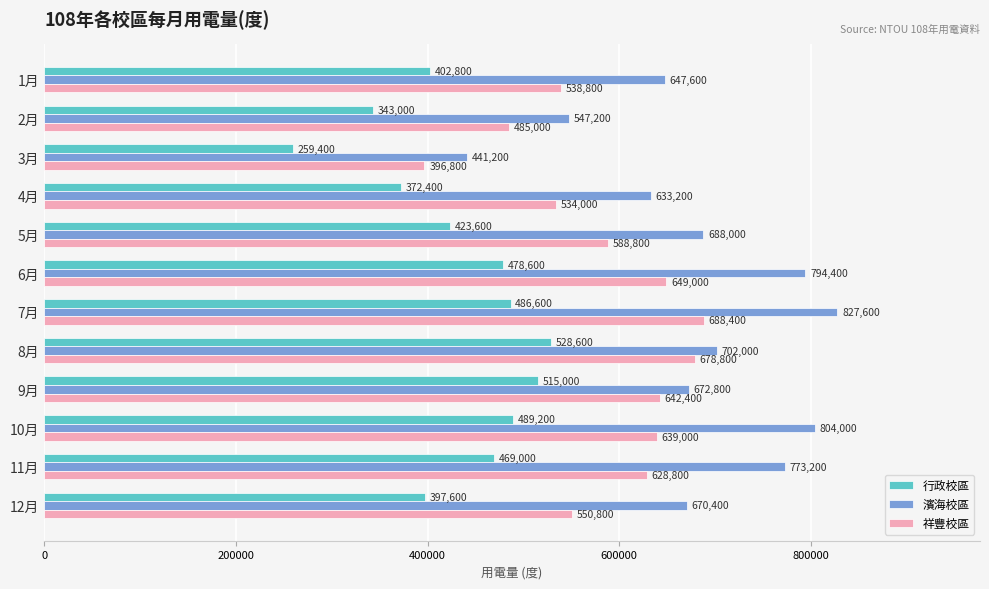

The value of 行政校區 at 12月 is 397600. True or false?

True